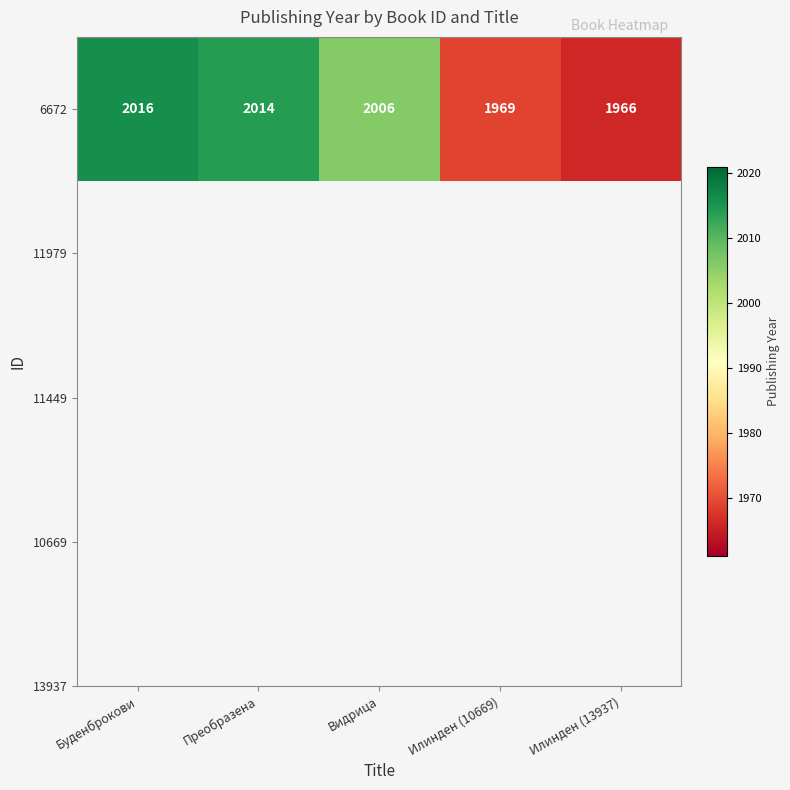

What is the difference between the values at Преобразена and Буденброкови?

2